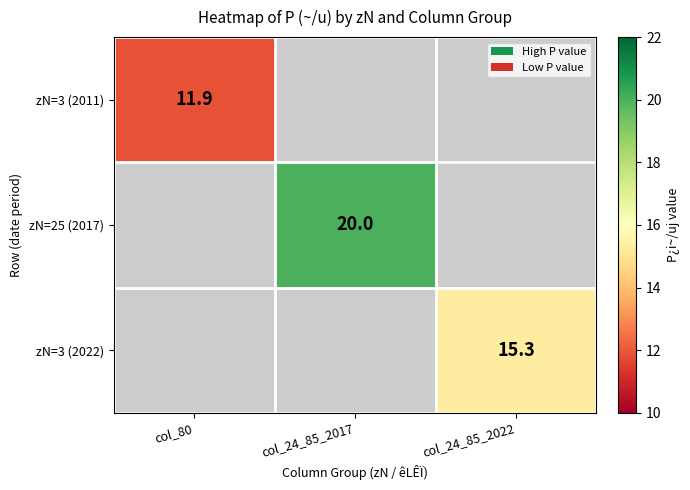

Is the value of zN=3 (2011) at col_24_85_2022 greater than the value of zN=25 (2017) at col_24_85_2022?

No